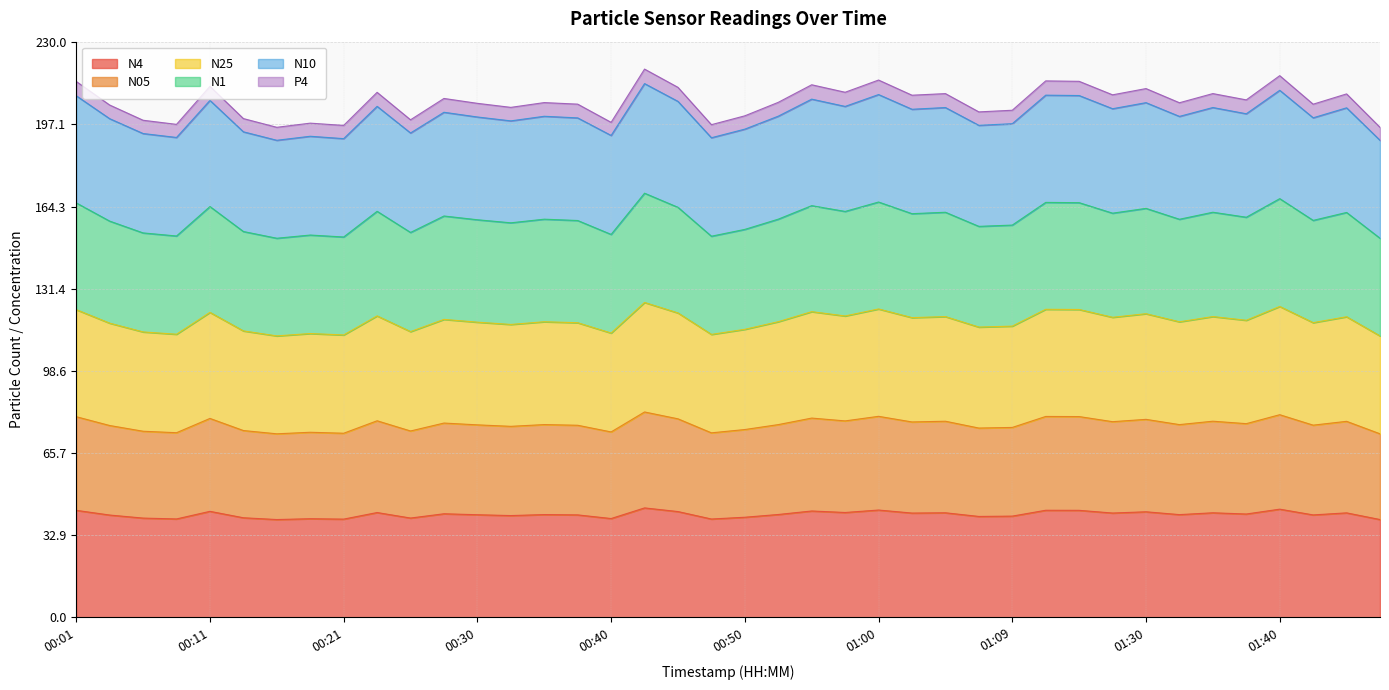

At how many categories does at least one series exceed 173?

40